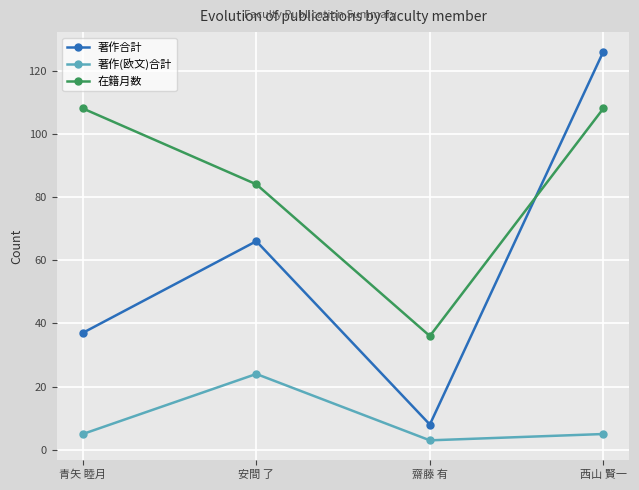

List the labels in order of 著作合計 value, smallest first.

齋藤 有, 青矢 睦月, 安間 了, 西山 賢一